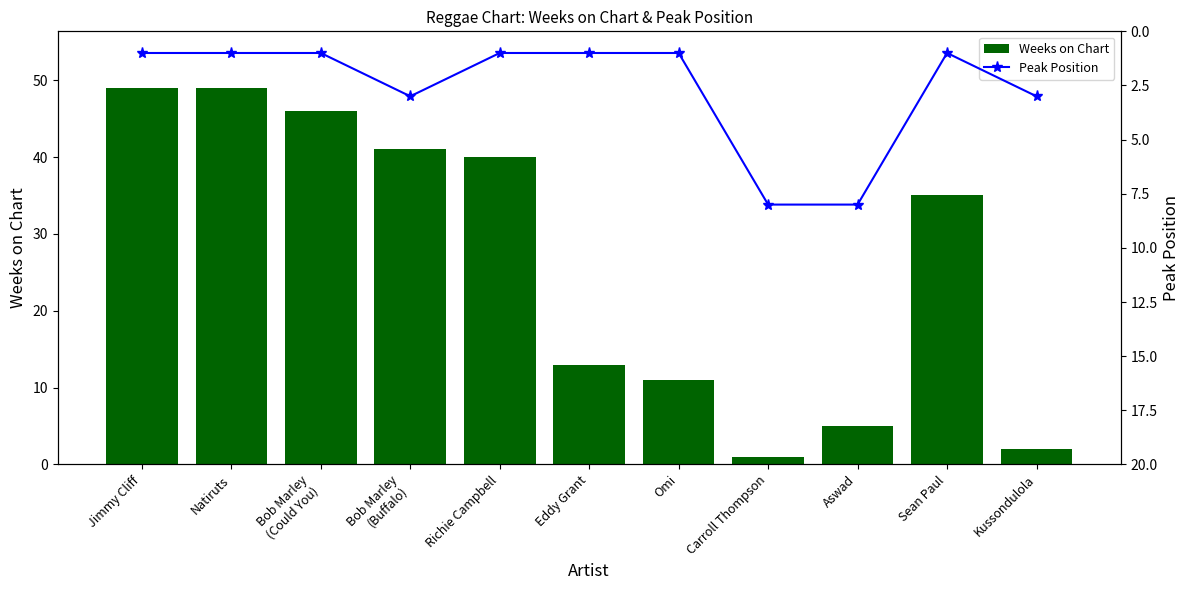

Which series has the largest range (max minus min)?

Weeks on Chart